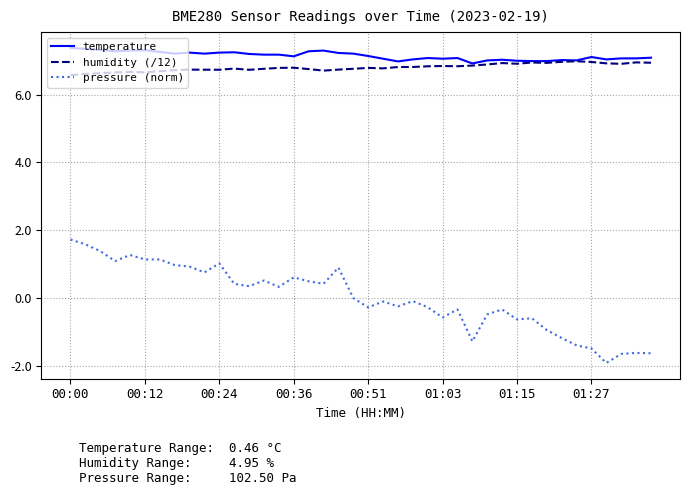

What is the smallest value displayed?

-1.9